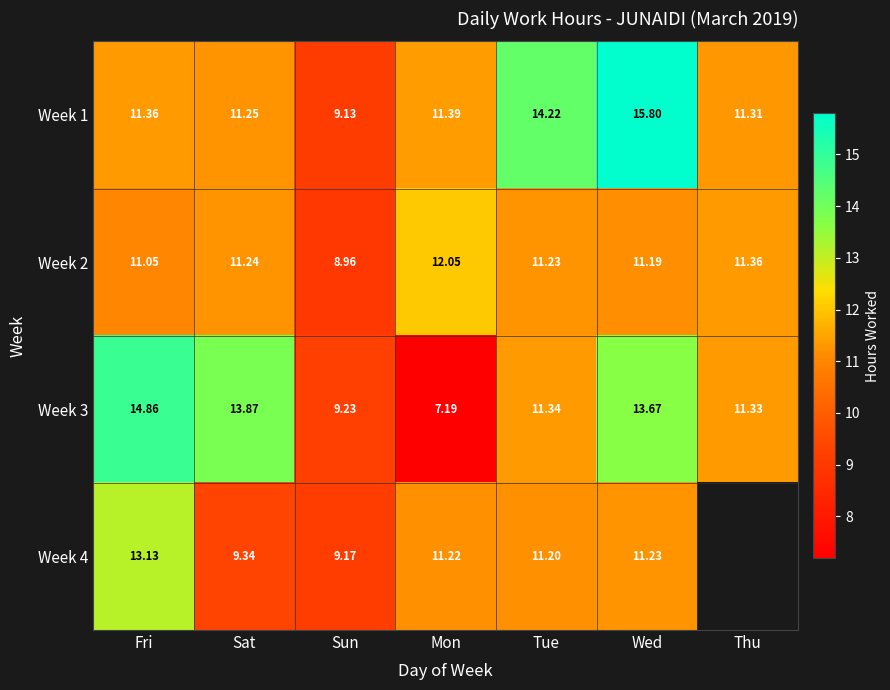

At how many categories does at least one series exceed 11?

6